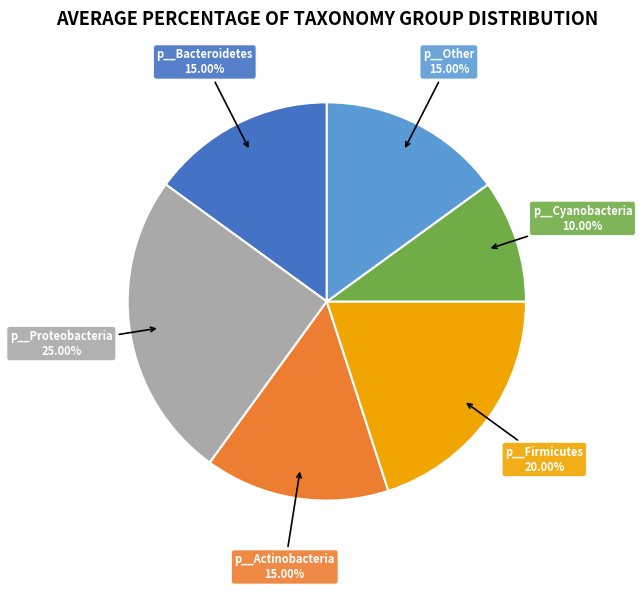

Does any single category account for the majority?

No